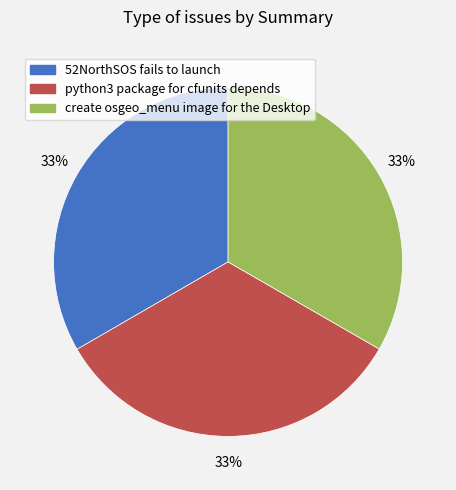

To the nearest percent, what portion does python3 package for cfunits depends represent?

33%